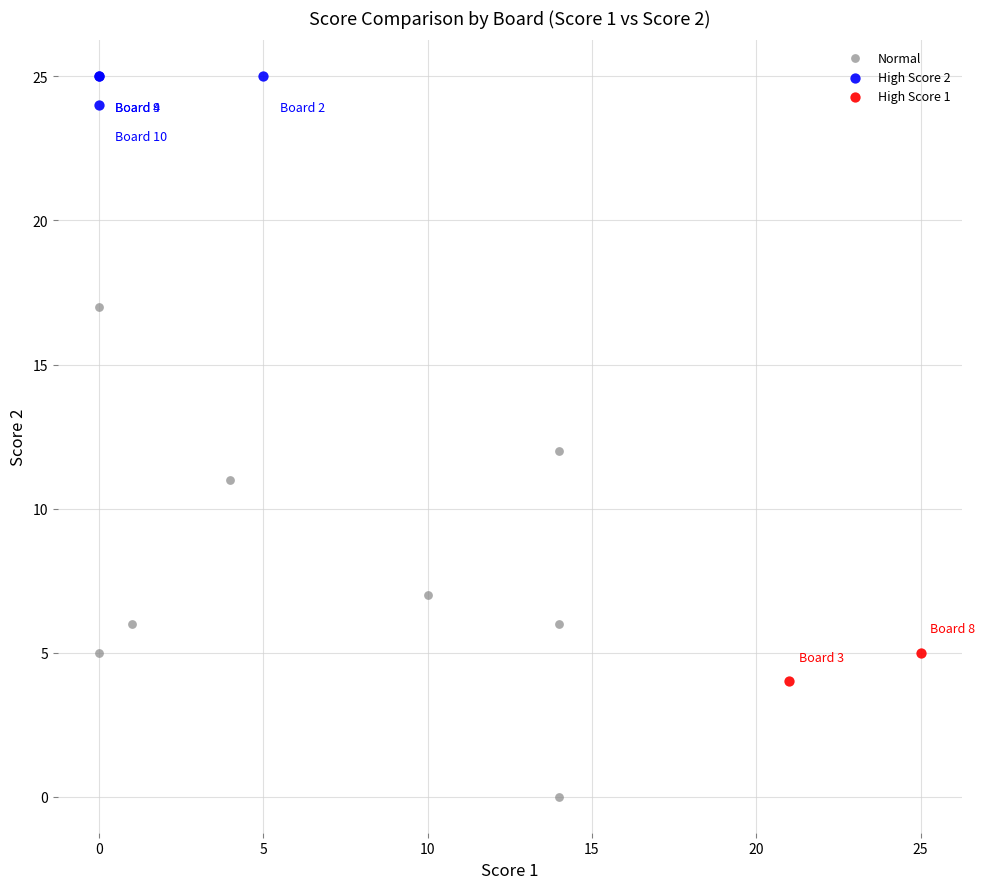

What are all the series names shown in the legend?

Normal, High Score 2, High Score 1